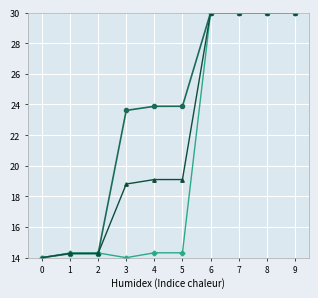

What is the greatest value displayed?

30.0